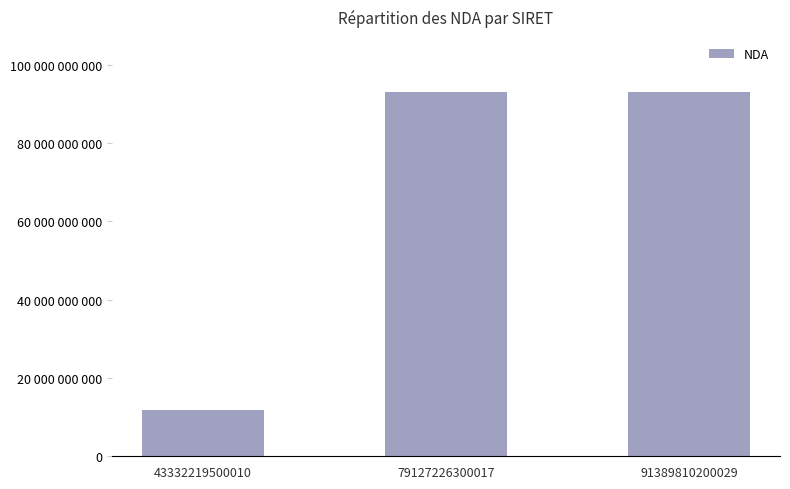

Does the chart contain any negative values?

No